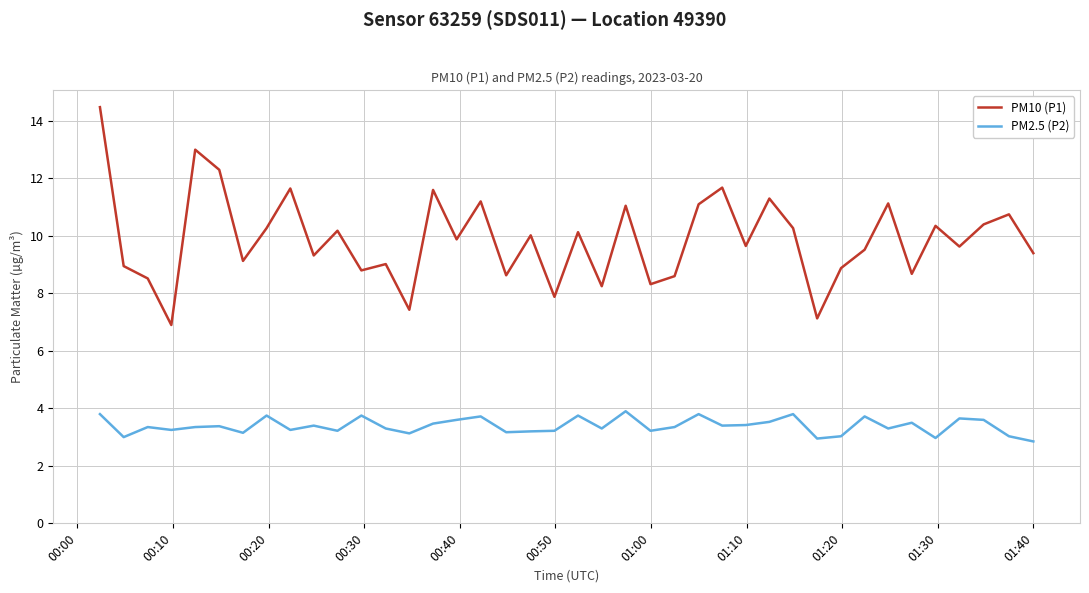

Which series has the widest spread of values?

PM10 (P1)